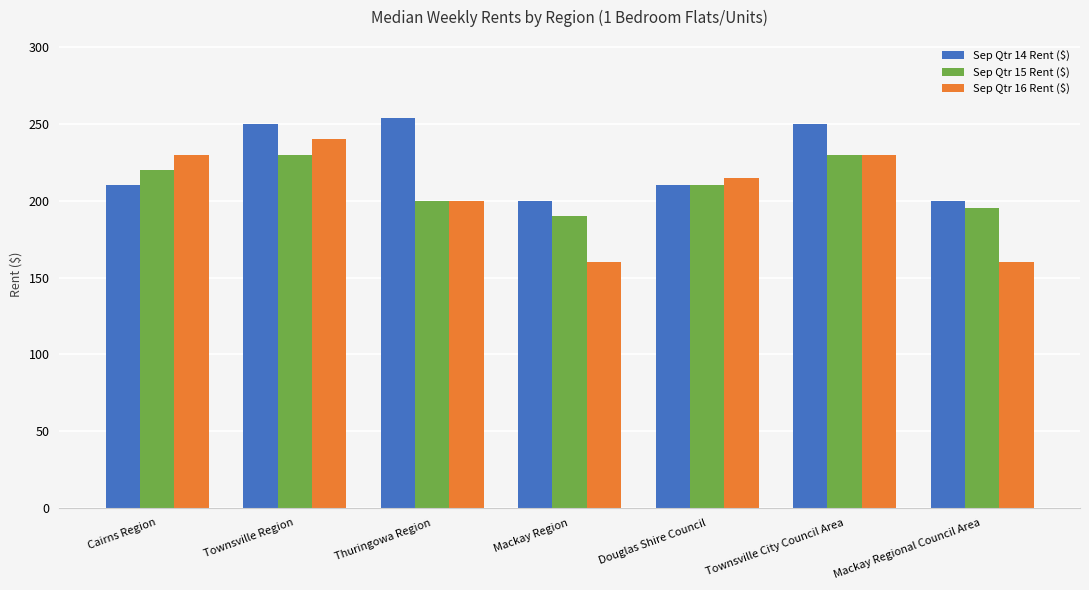

What is the average value of the Sep Qtr 16 Rent ($) series?

205